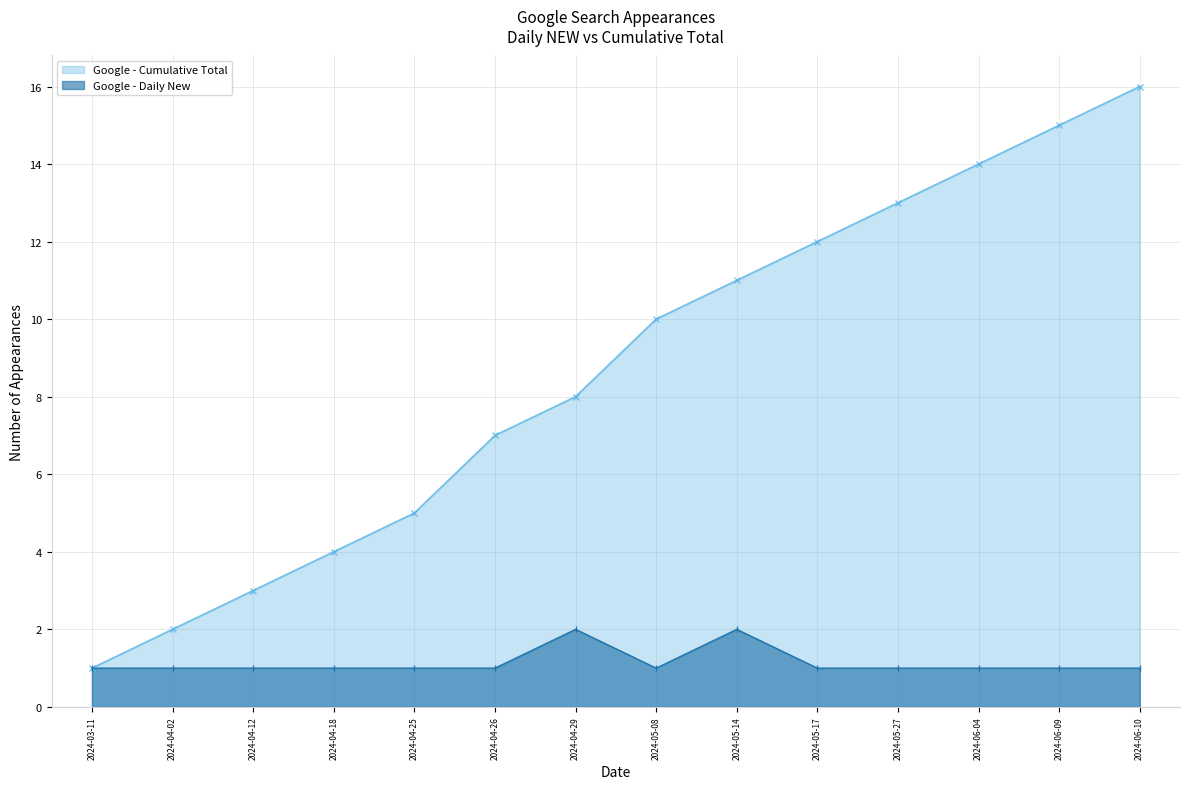

How many data points are above 1?

2